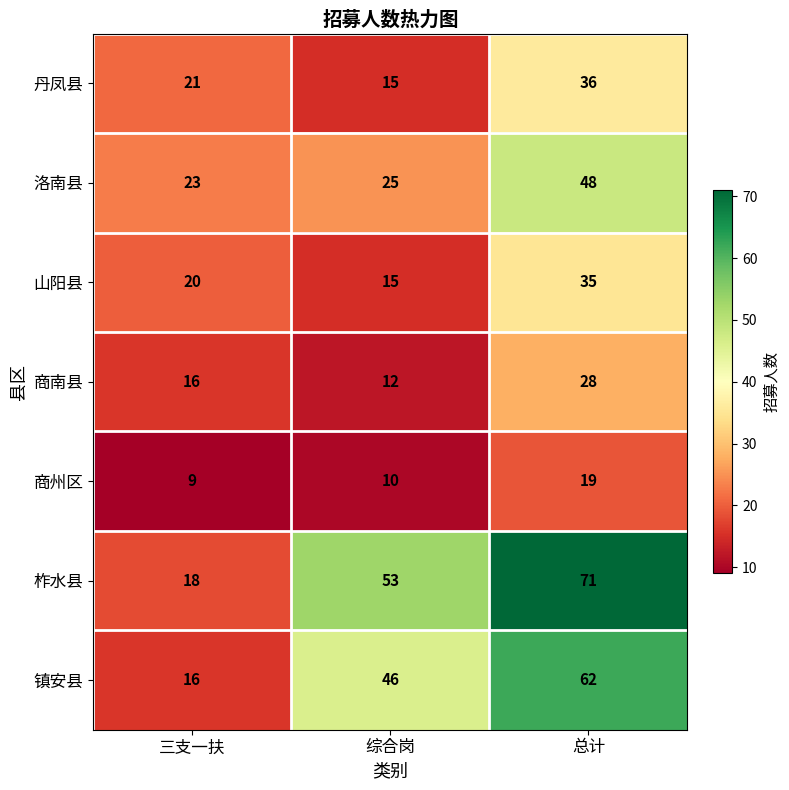

At which category is the sum across all series the highest?

总计